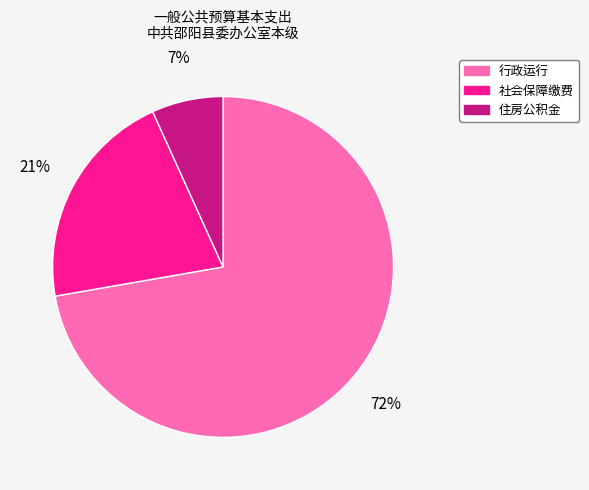

Which slice is the smallest?

住房公积金